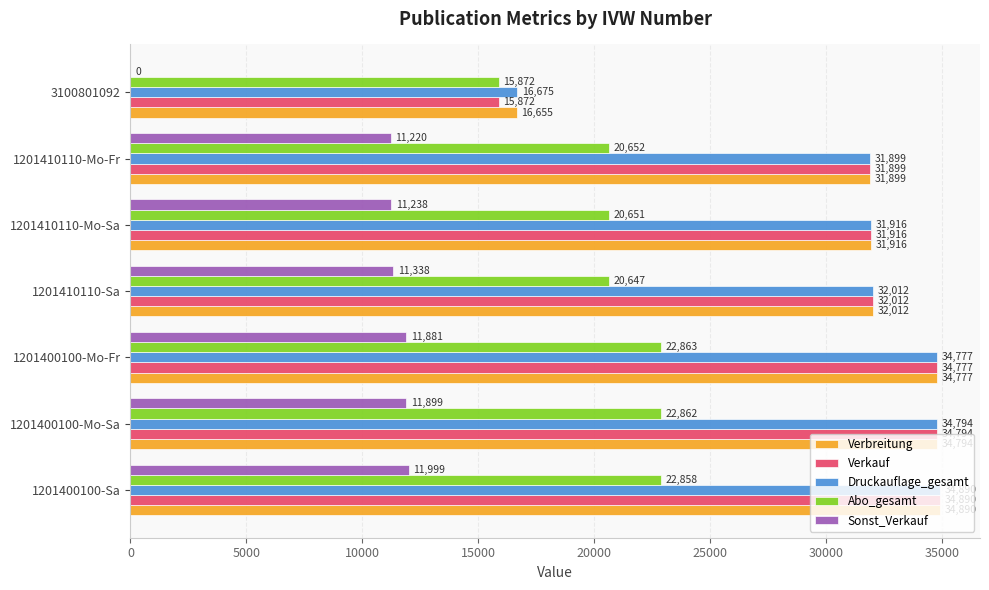

Is the value of Druckauflage_gesamt at 1201400100-Mo-Fr greater than the value of Abo_gesamt at 1201410110-Sa?

Yes